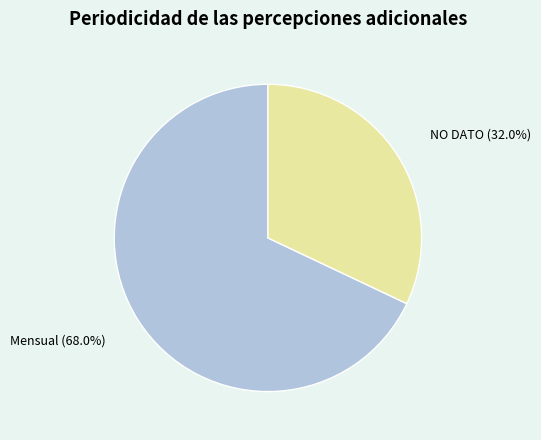

To the nearest percent, what portion does Mensual represent?

68%